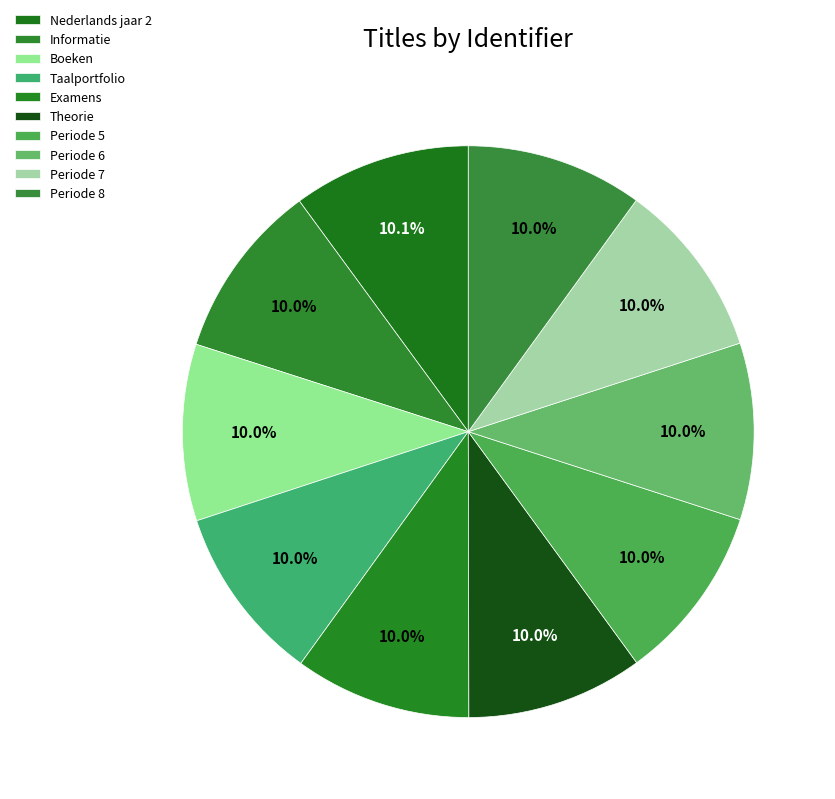

Which slice is the smallest?

Informatie